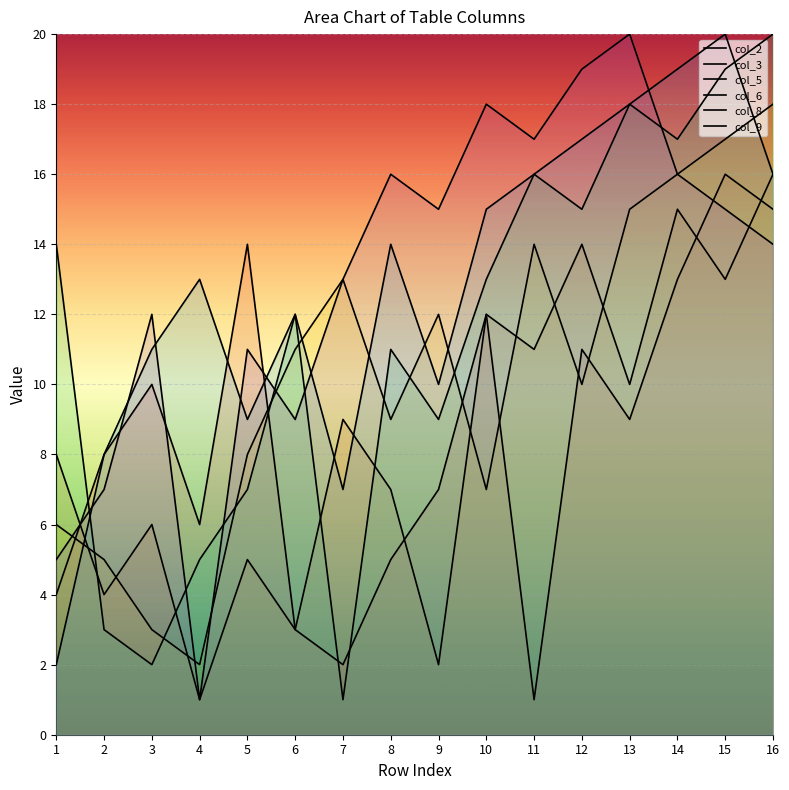

At which category does col_5 reach its first local peak?

7